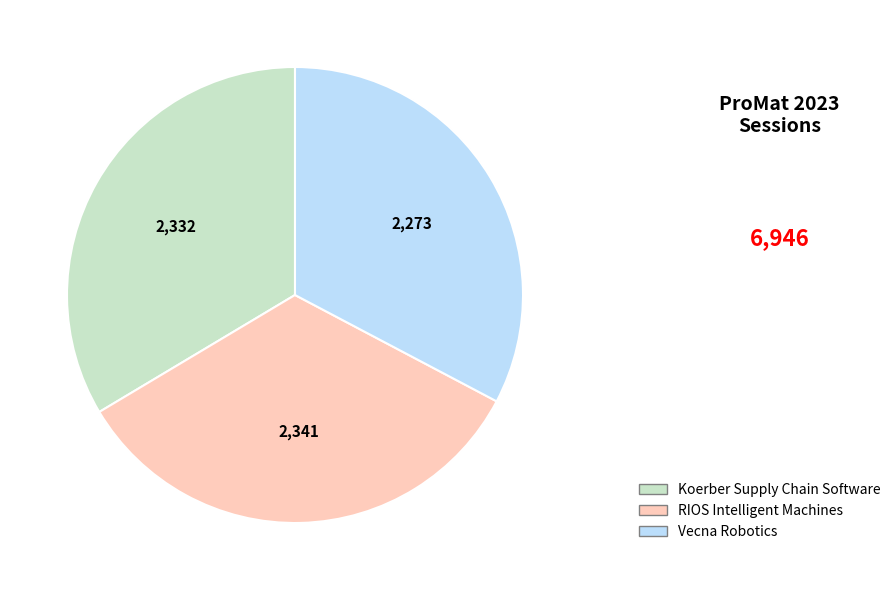

What is the smallest slice in the pie chart?

Vecna Robotics